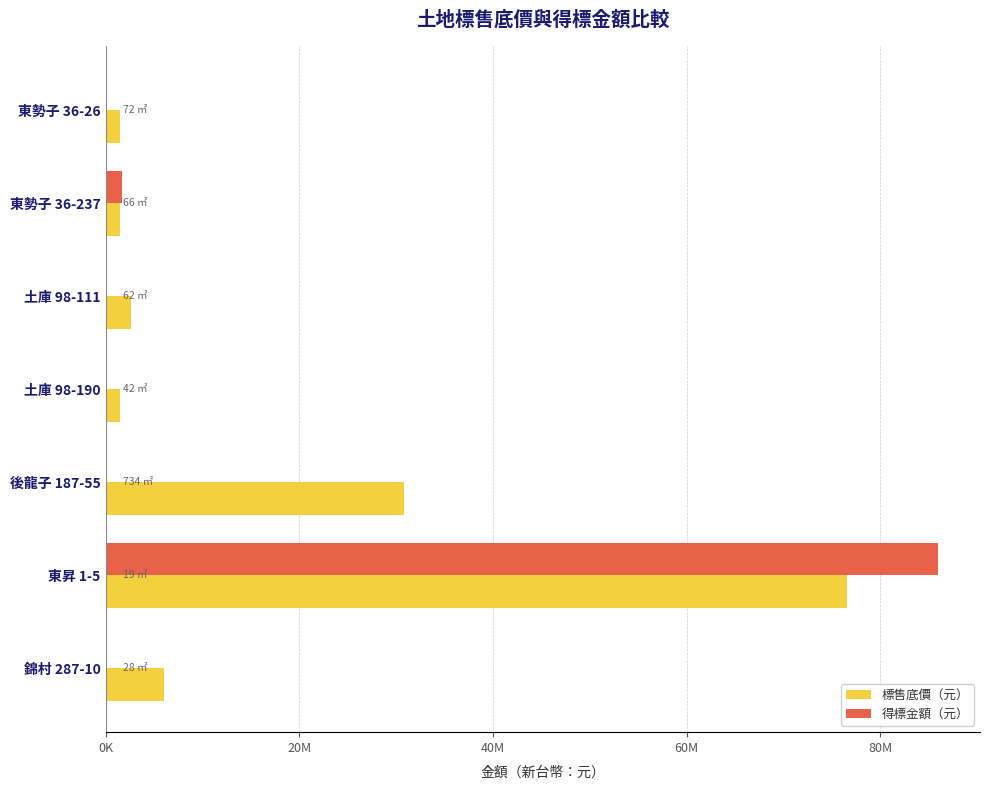

What are all the series names shown in the legend?

標售底價（元）, 得標金額（元）